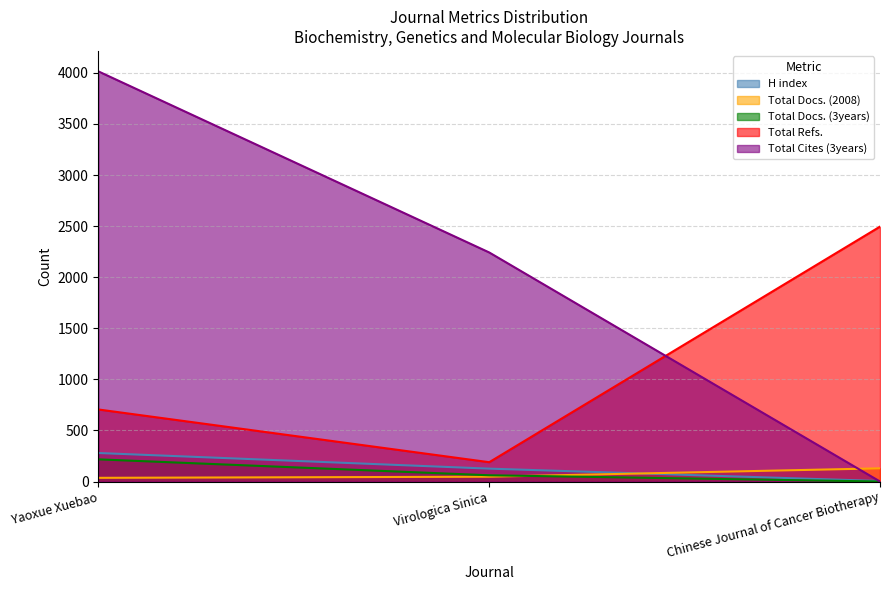

How many data points in Total Docs. (2008) are above 47?

1